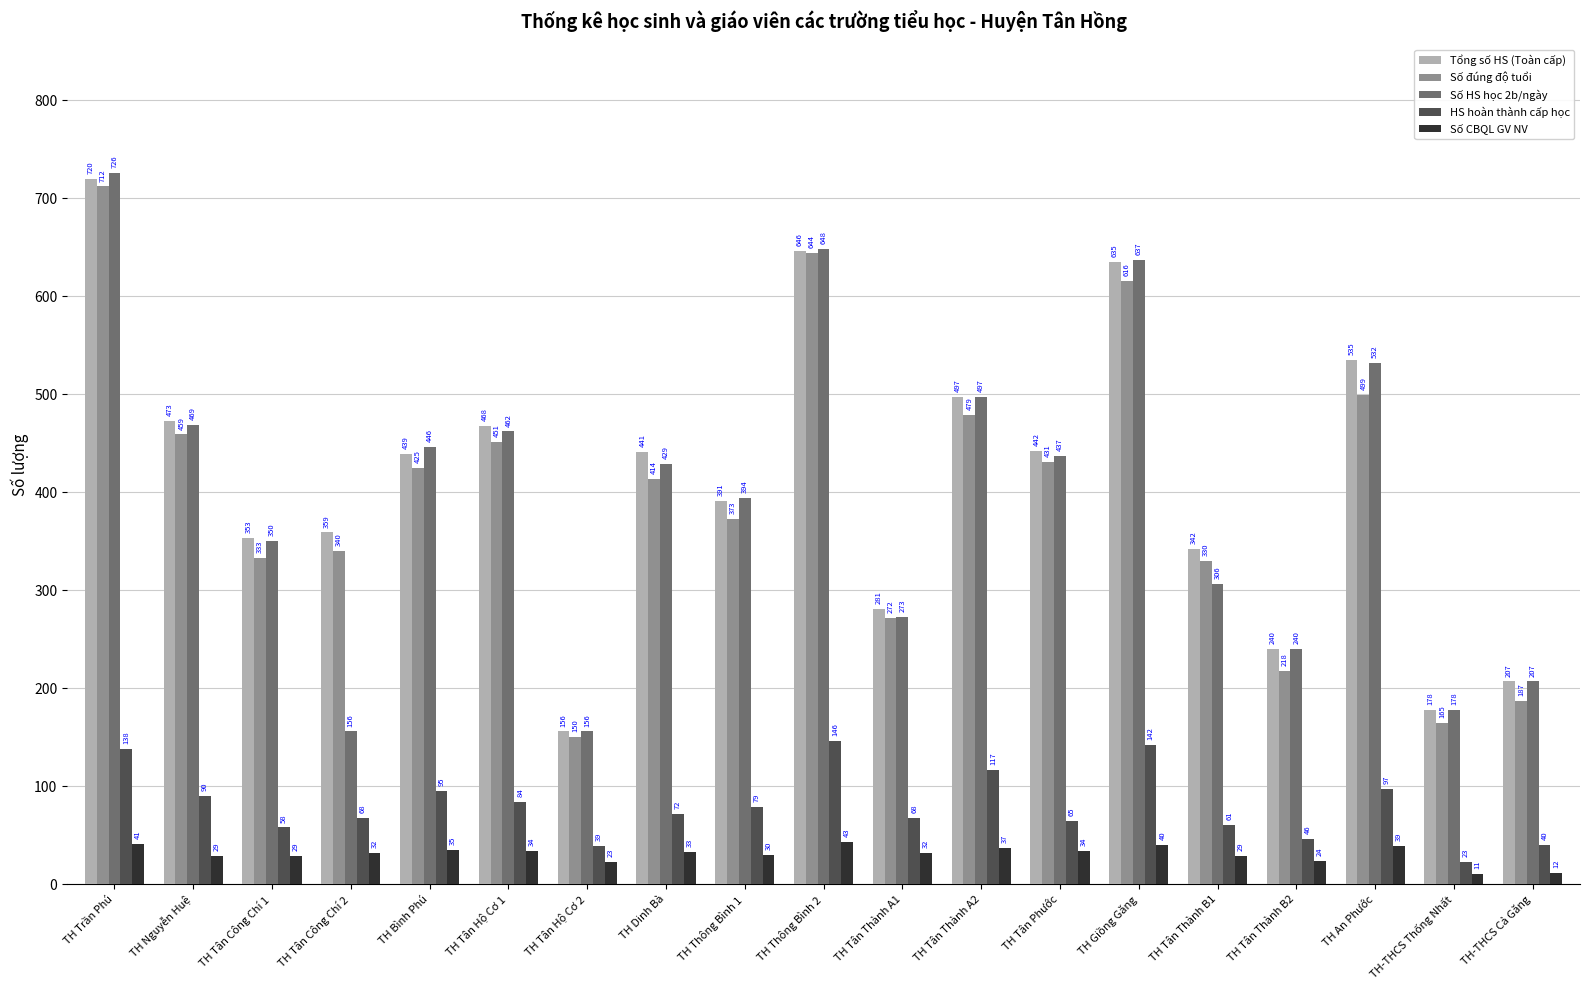

At how many categories does at least one series exceed 183?

17